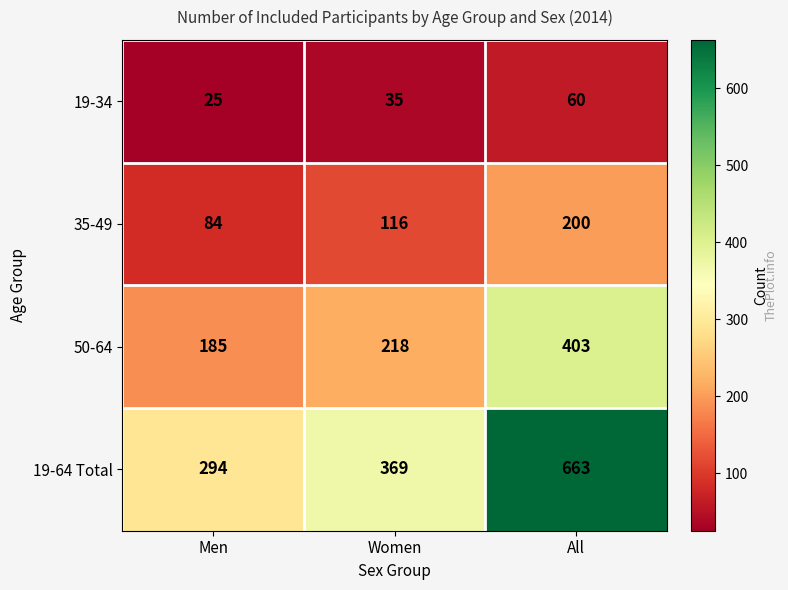

Count the number of data series in this chart.

4